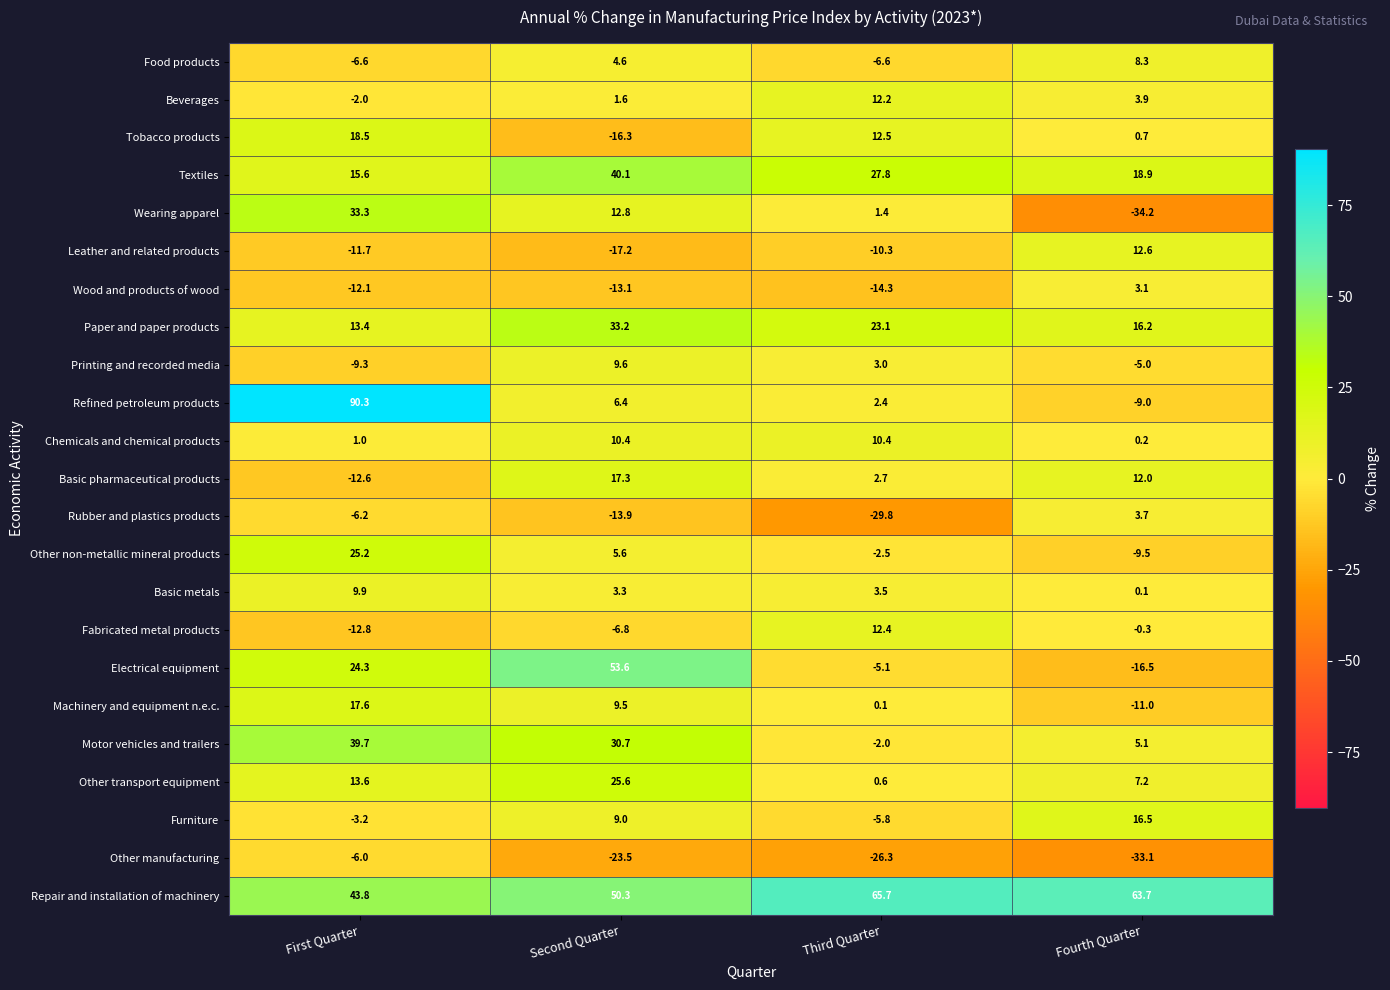

At how many categories does at least one series exceed 62?

3